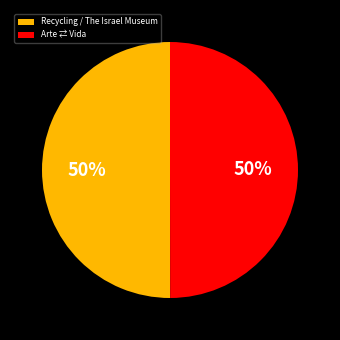

To the nearest percent, what percentage of the pie is Arte ⇄ Vida?

50%